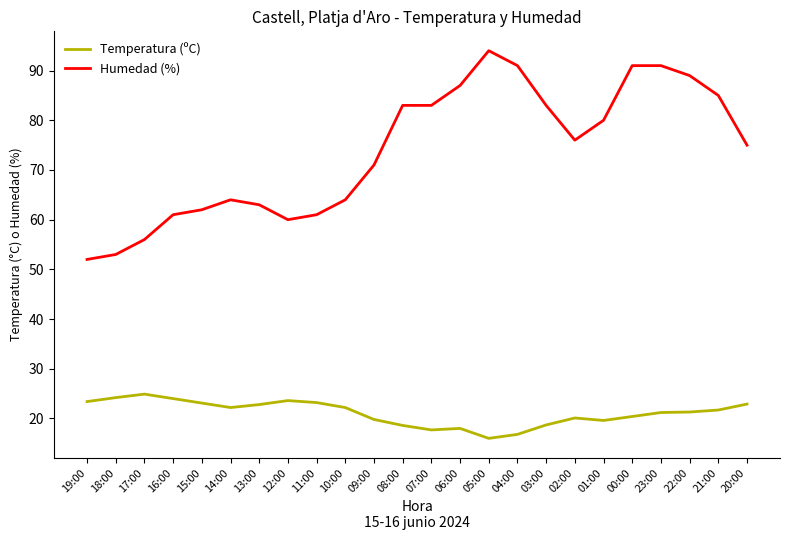

Is the value of Humedad (%) at 04:00 greater than the value of Temperatura (ºC) at 08:00?

Yes